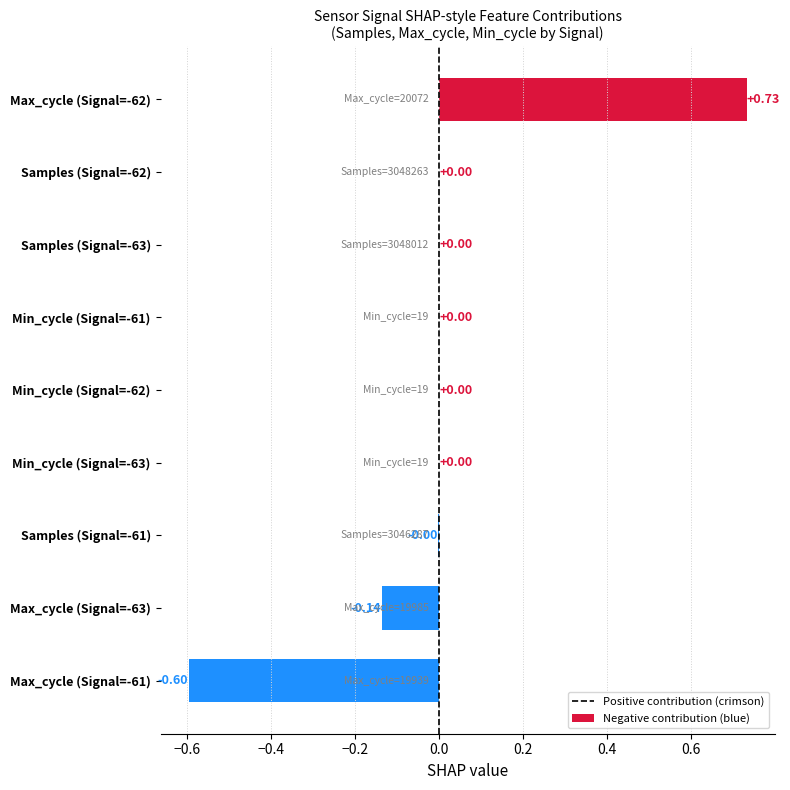

Between Max_cycle (Signal=-61) and Samples (Signal=-62), which is larger?

Samples (Signal=-62)